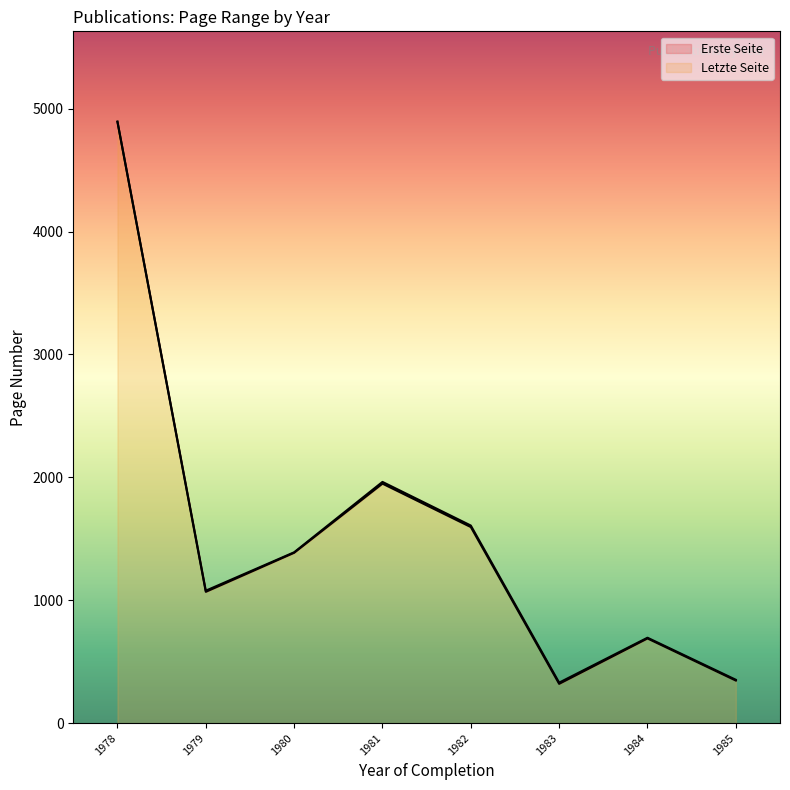

Which category has the highest value in the Letzte Seite series?

1978